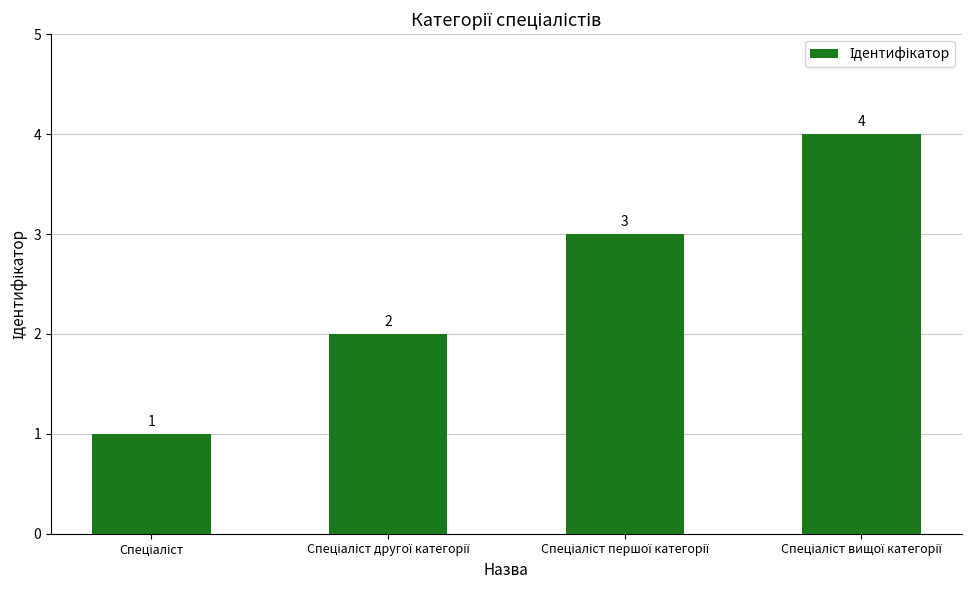

How many series are shown in this chart?

1